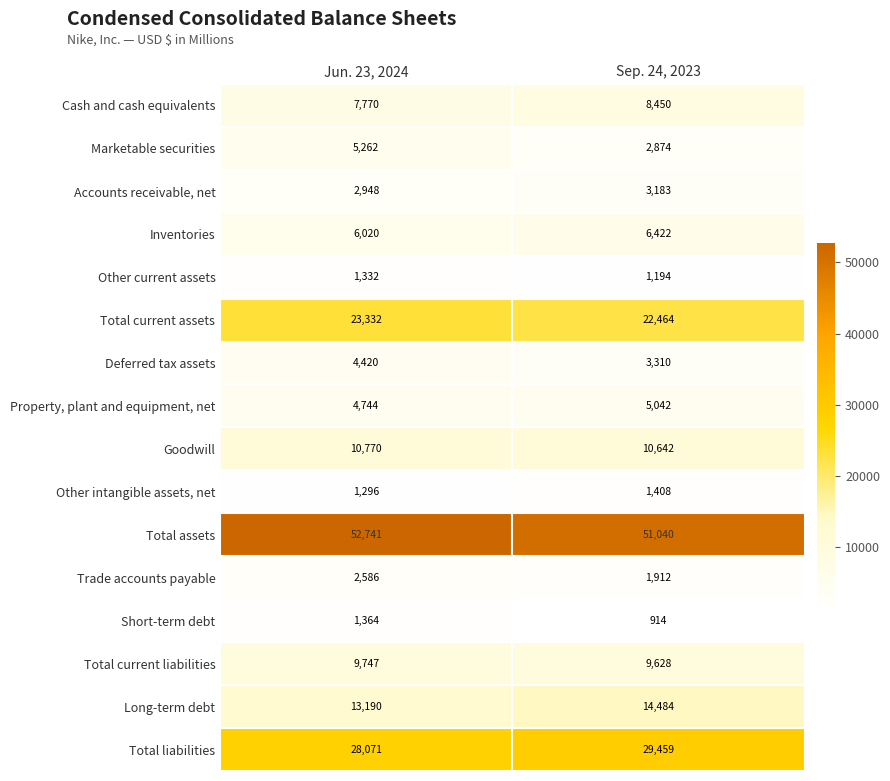

What value does the Total current liabilities series have at Jun. 23, 2024, to the nearest 10?

9750